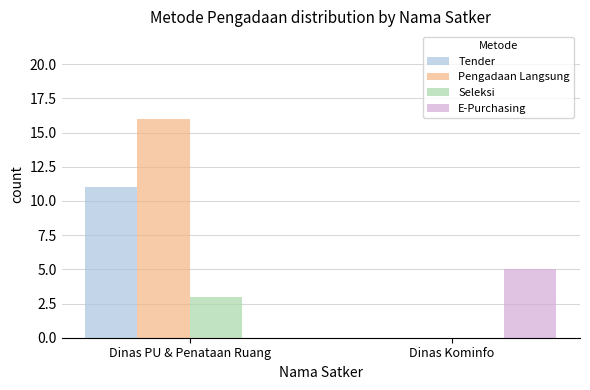

Reading left to right, transcribe all the data shown in this chart.

Tender: Dinas PU & Penataan Ruang=11	Dinas Kominfo=0
Pengadaan Langsung: Dinas PU & Penataan Ruang=16	Dinas Kominfo=0
Seleksi: Dinas PU & Penataan Ruang=3	Dinas Kominfo=0
E-Purchasing: Dinas PU & Penataan Ruang=0	Dinas Kominfo=5